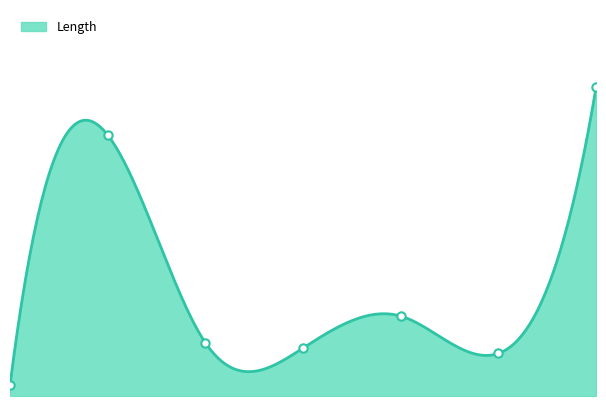

True or false: the data has more than 0 interior local peaks.

True